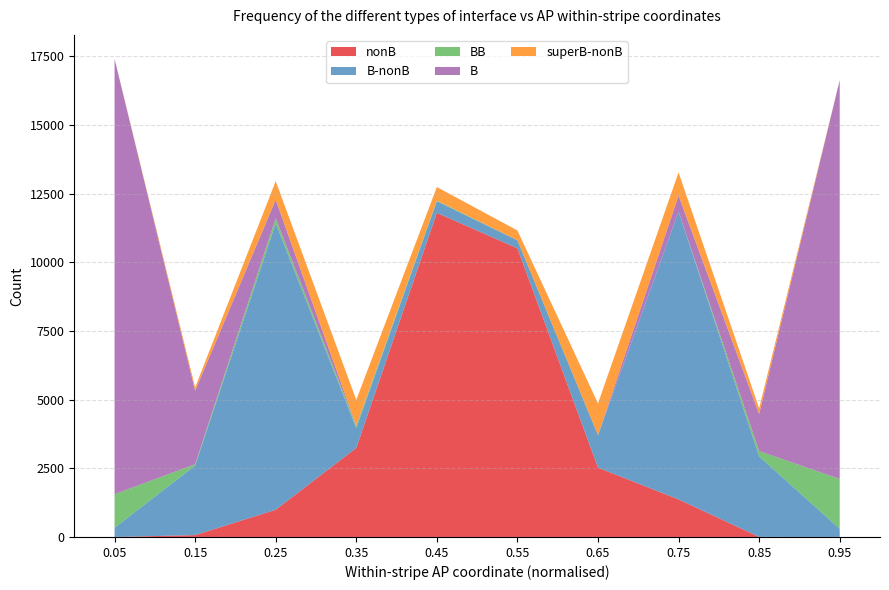

Reading left to right, transcribe all the data shown in this chart.

nonB: 0	68	991	3244	11806	10514	2525	1368	2	0
B-nonB: 335	2536	10436	726	423	292	1188	10486	2935	298
BB: 1222	45	179	69	22	0	0	0	191	1815
B: 15859	2676	675	19	0	0	0	580	1350	14528
superB-nonB: 0	121	678	934	494	357	1151	846	207	0